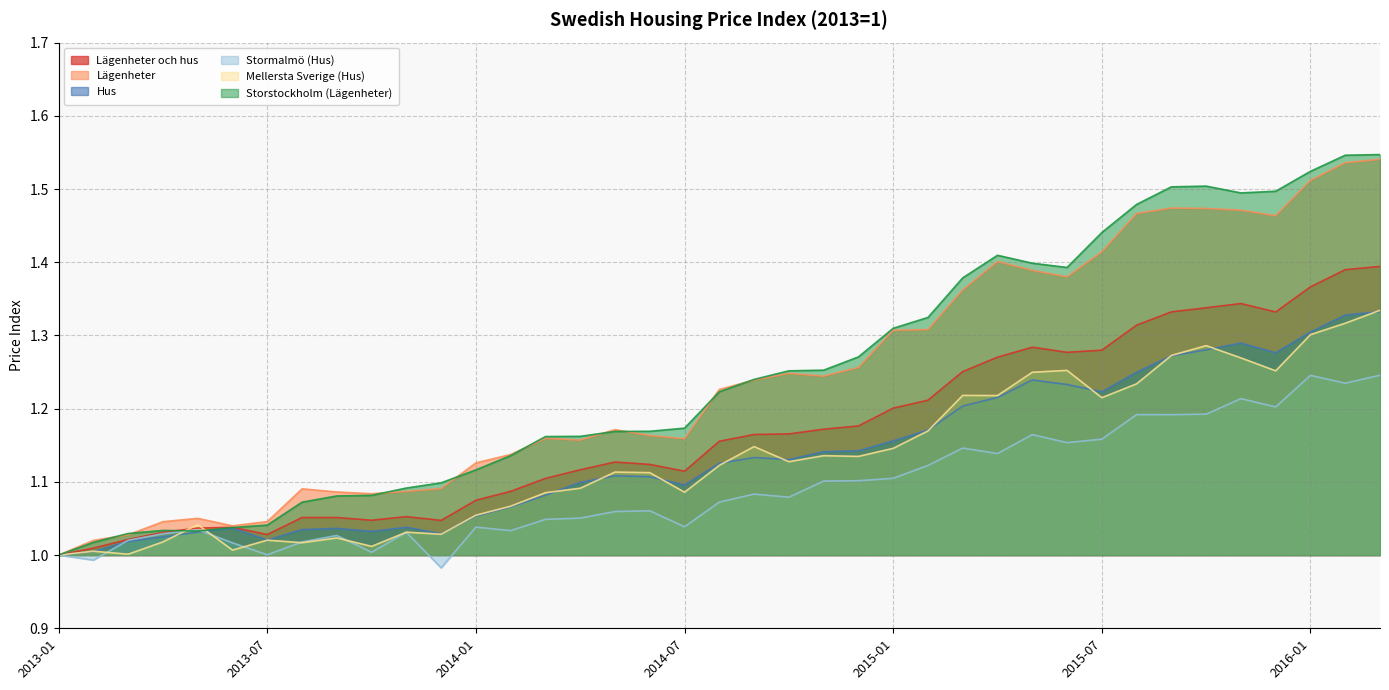

Which category has the highest value in the Storstockholm (Lägenheter) series?

2016-03